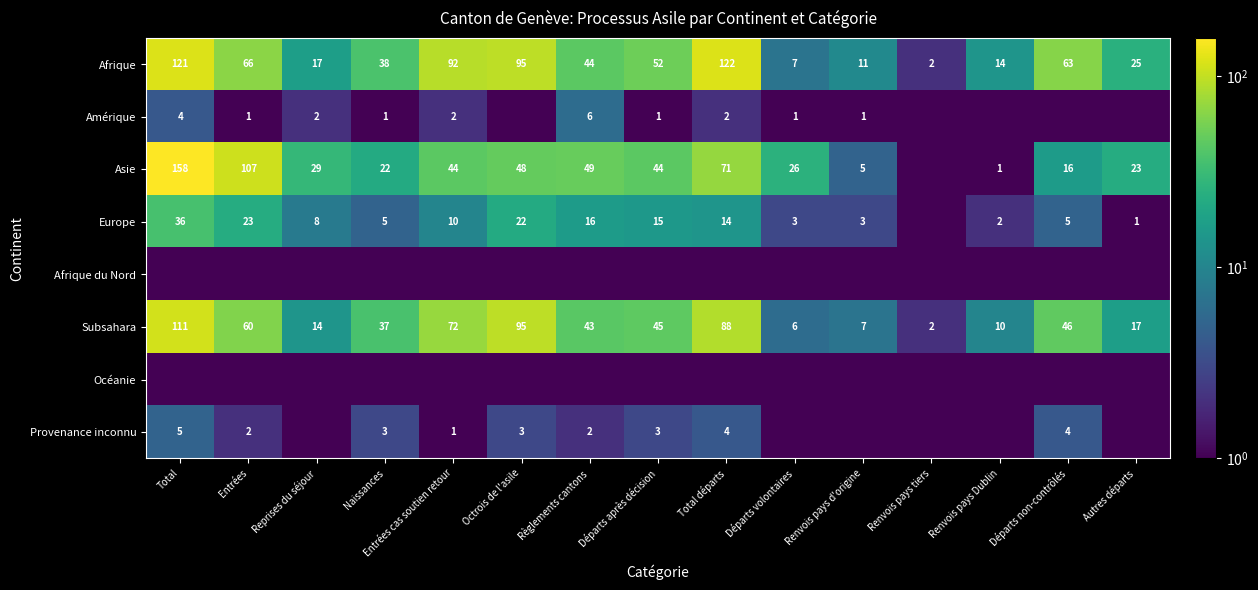

What is the difference between the Subsahara values at Entrées and Autres départs?

43.0